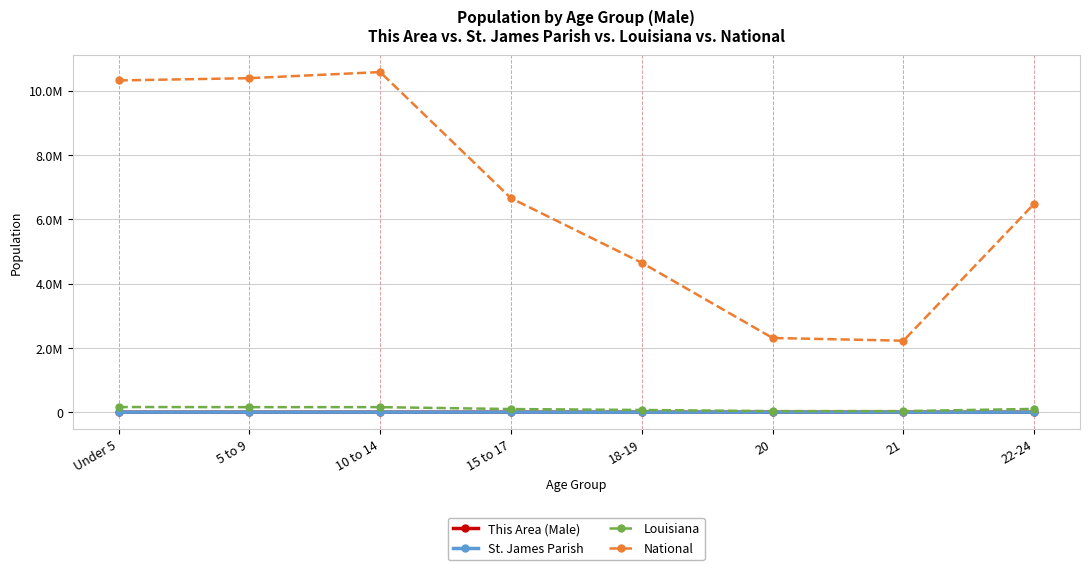

What is the label of the 1st point from the left?

Under 5